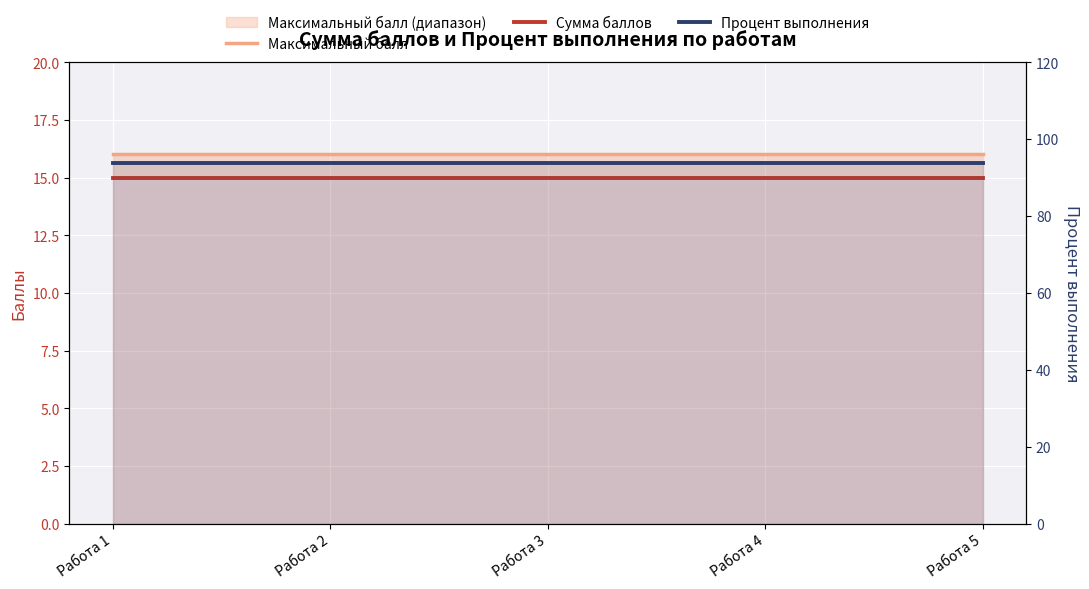

What are all the series names shown in the legend?

Максимальный балл, Сумма баллов, Процент выполнения